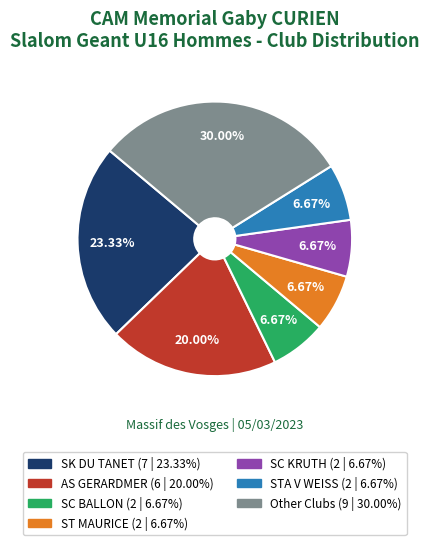

Is there a majority slice in this chart?

No